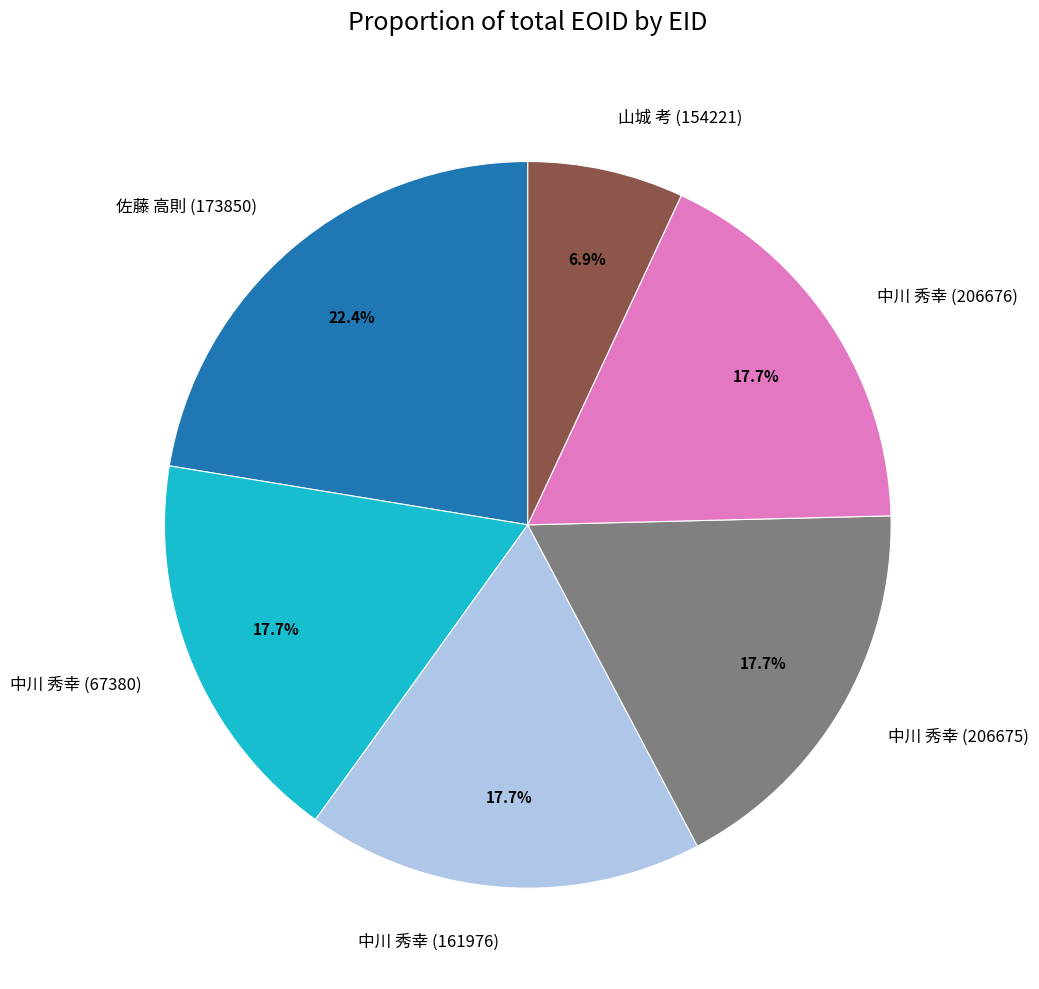

What percentage is the 山城 考 (154221) slice, to the nearest percent?

7%